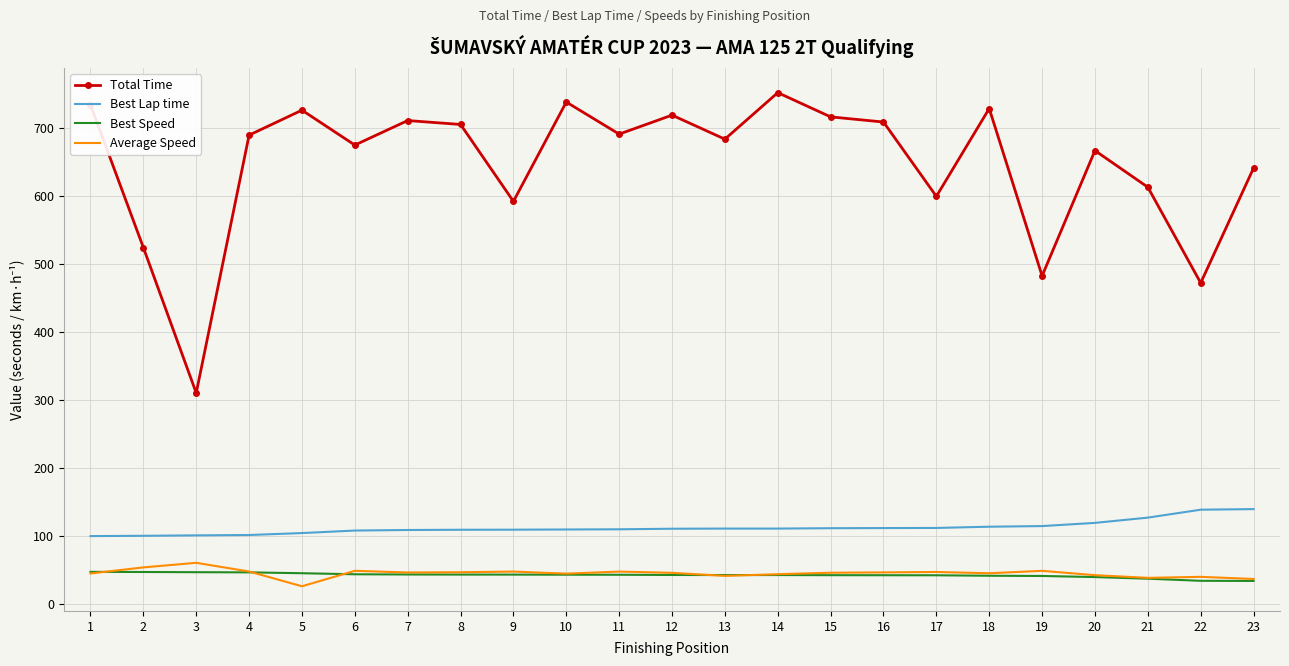

True or false: Average Speed and Total Time intersect in this chart.

False